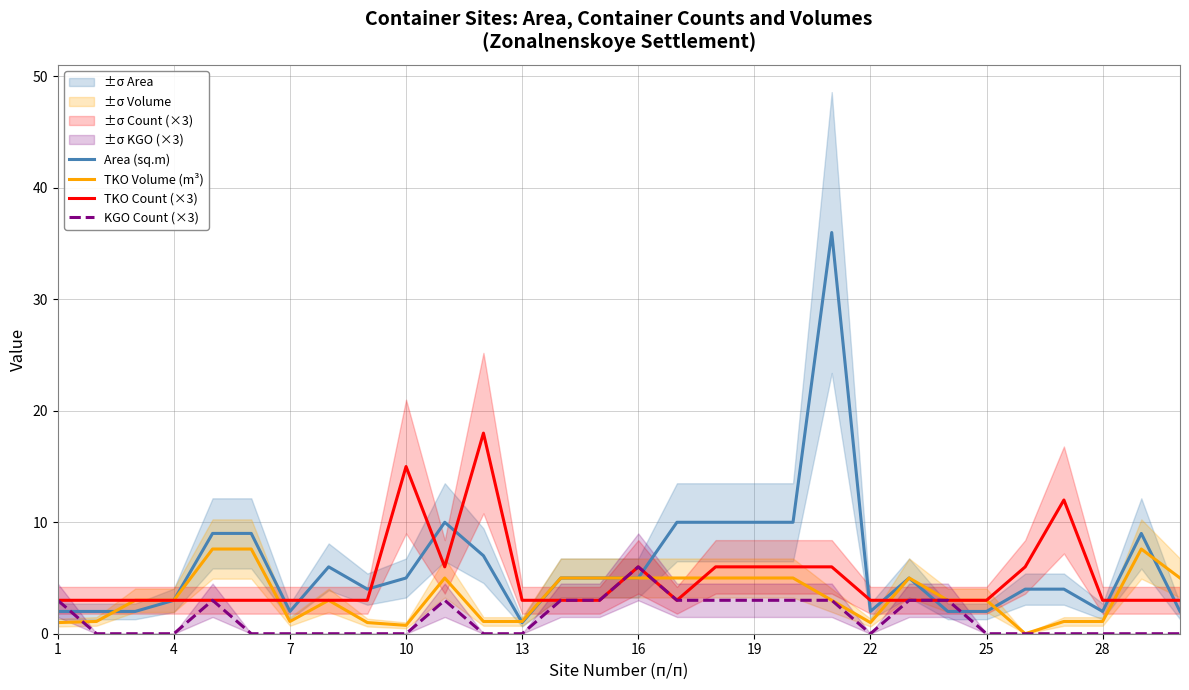

Count the TKO Count (×3) values in the range 3 to 6.

27